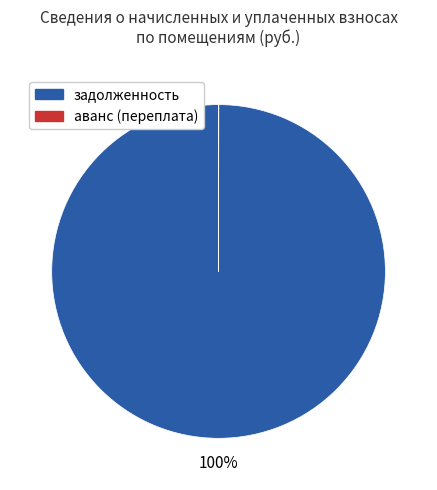

To the nearest percent, what is the difference between the largest and smallest slice percentages?

100%